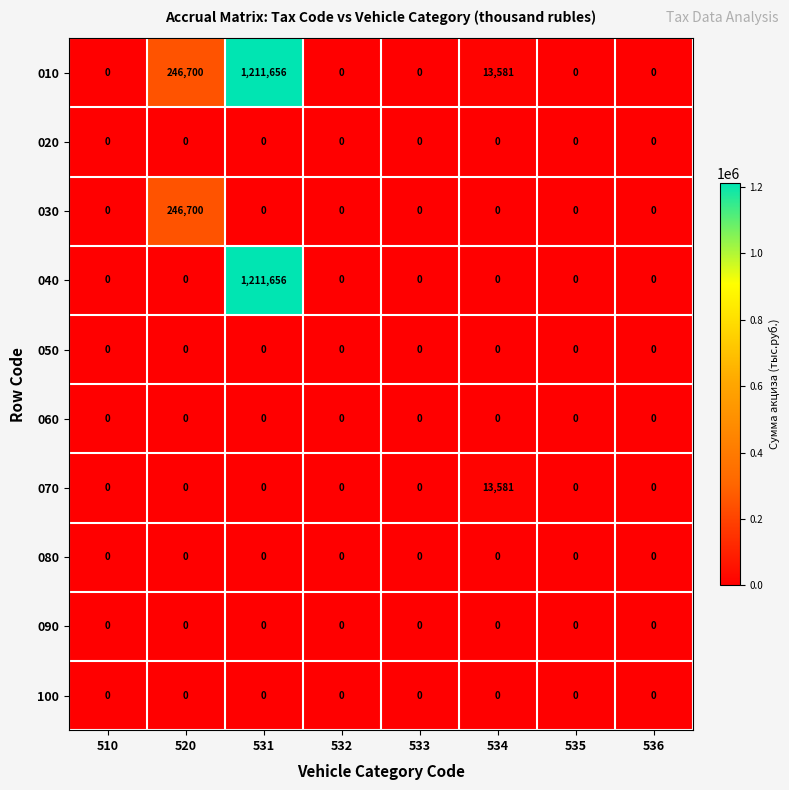

Is it true that 050 equals 0 at 510?

True